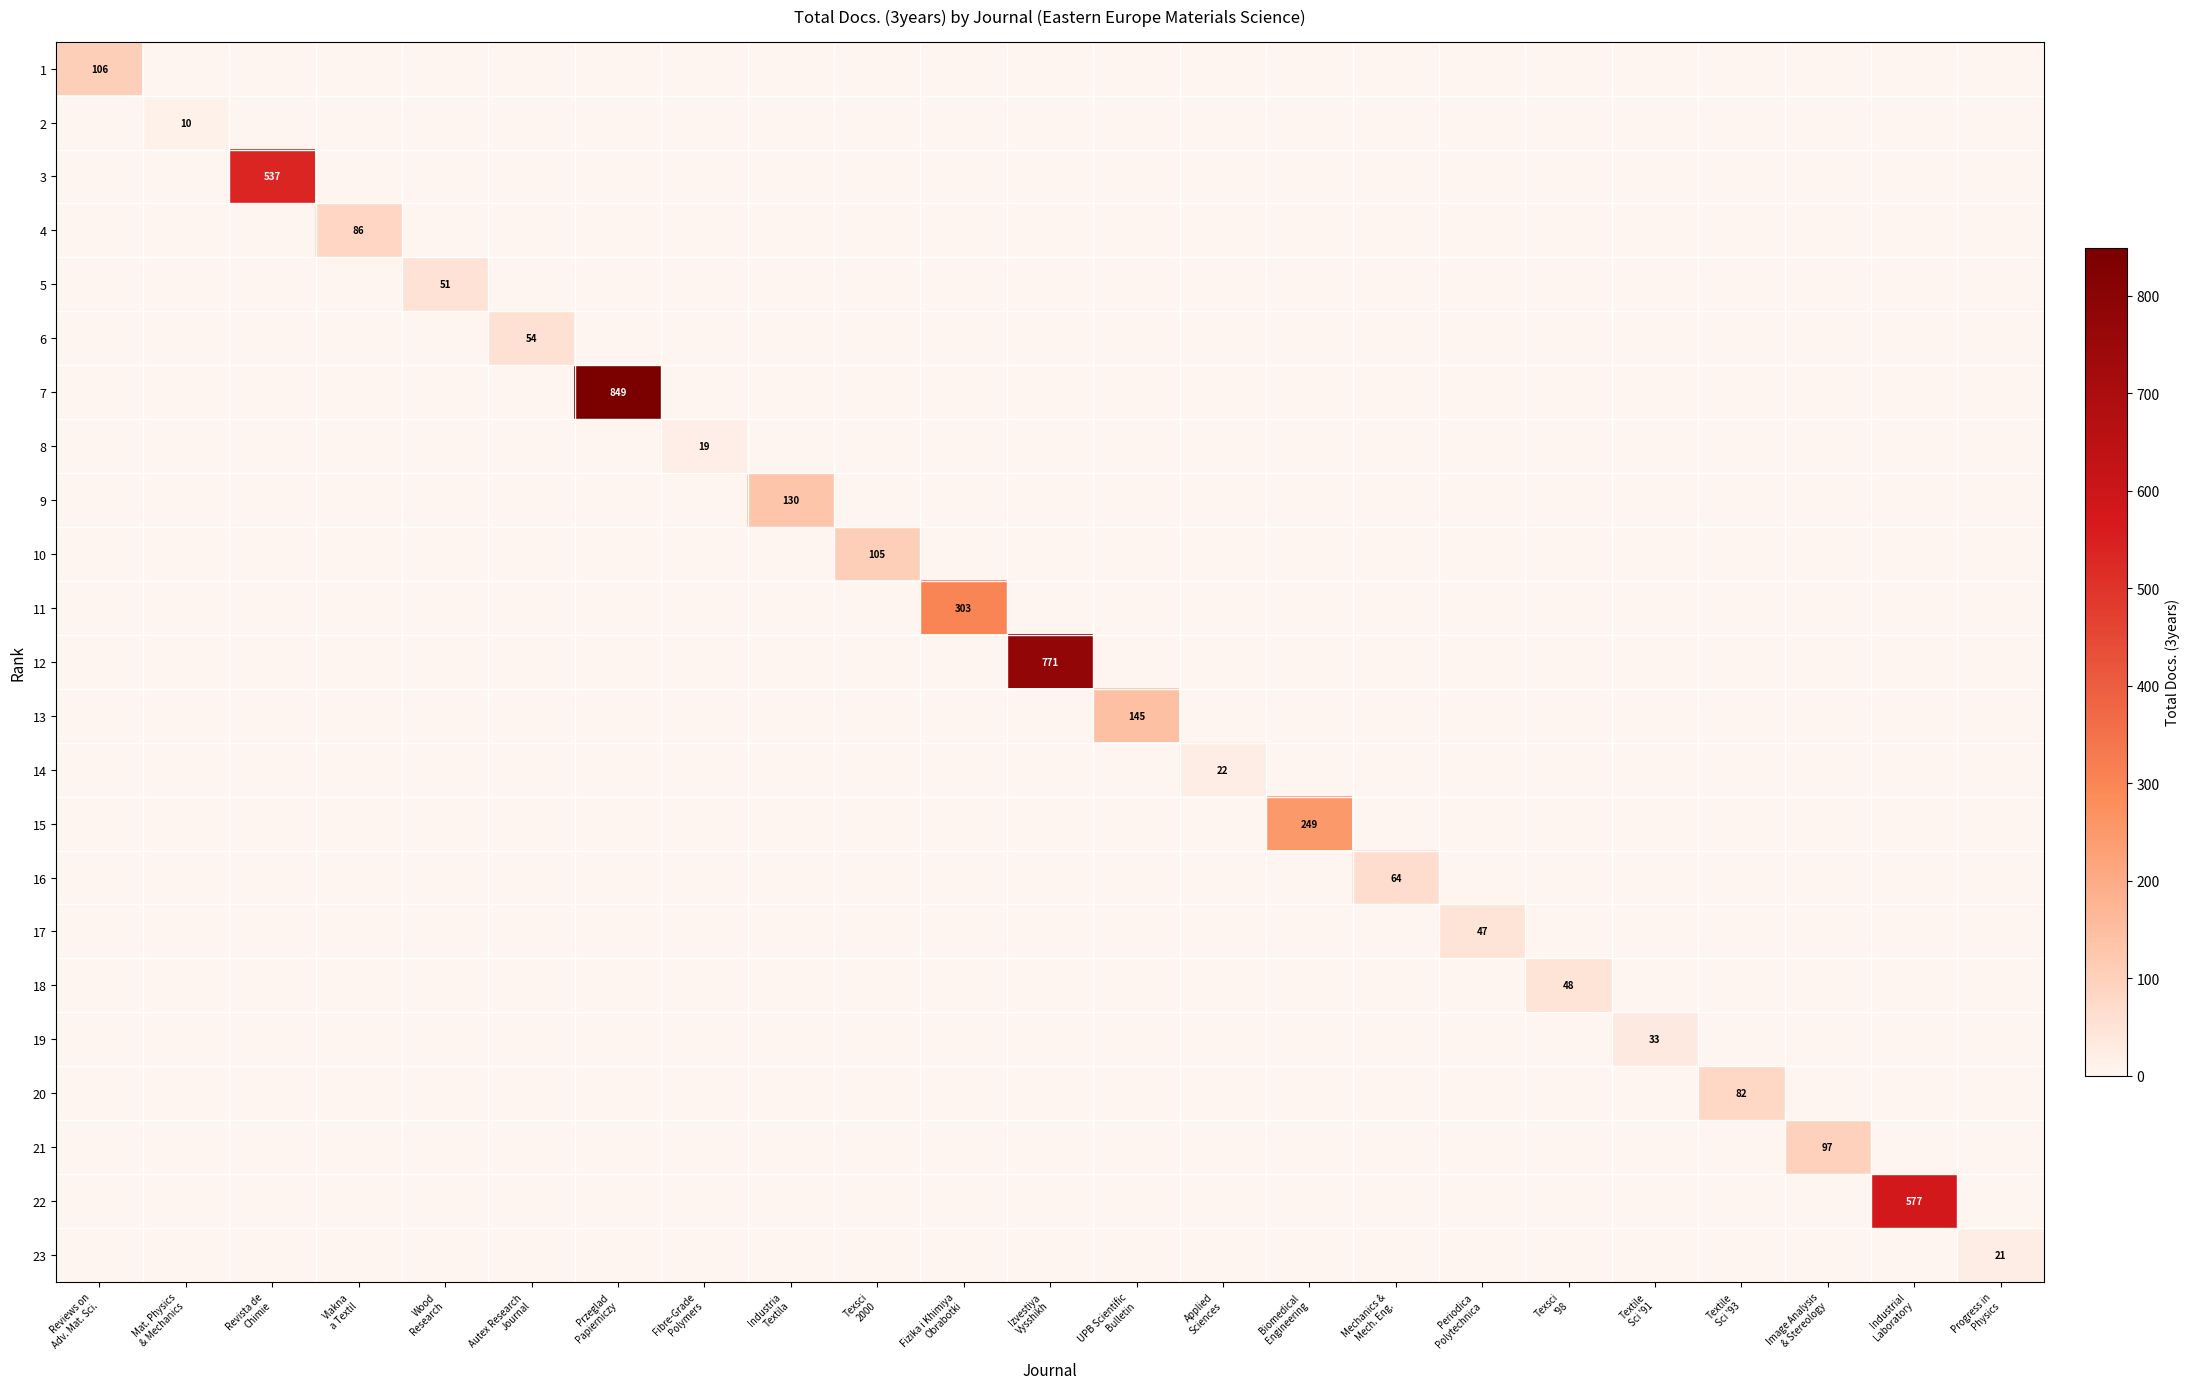

Between Texsci
2000 and Textile
Sci '93, which is larger?

Texsci
2000